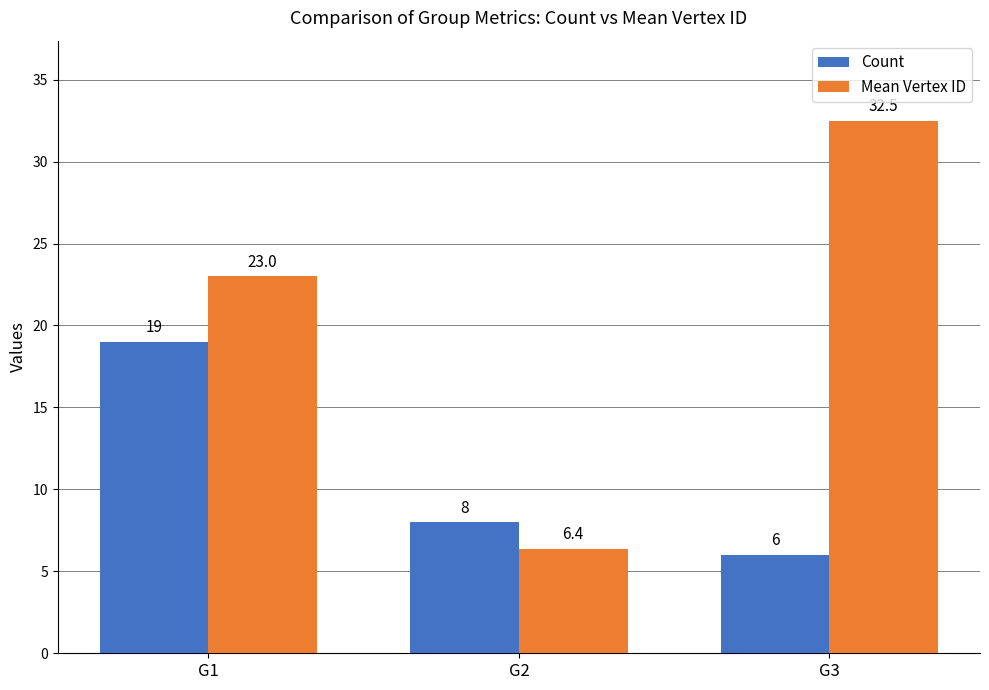

How many values in the Count series are below 8?

1